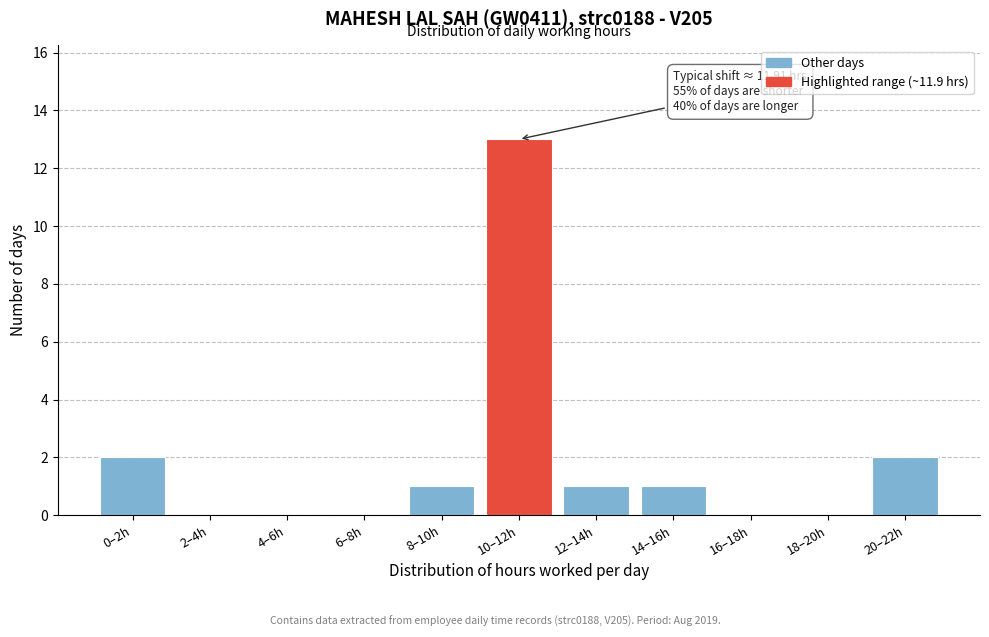

Reading left to right, extract all data points from this chart.

0–2h=2	2–4h=0	4–6h=0	6–8h=0	8–10h=1	10–12h=13	12–14h=1	14–16h=1	16–18h=0	18–20h=0	20–22h=2